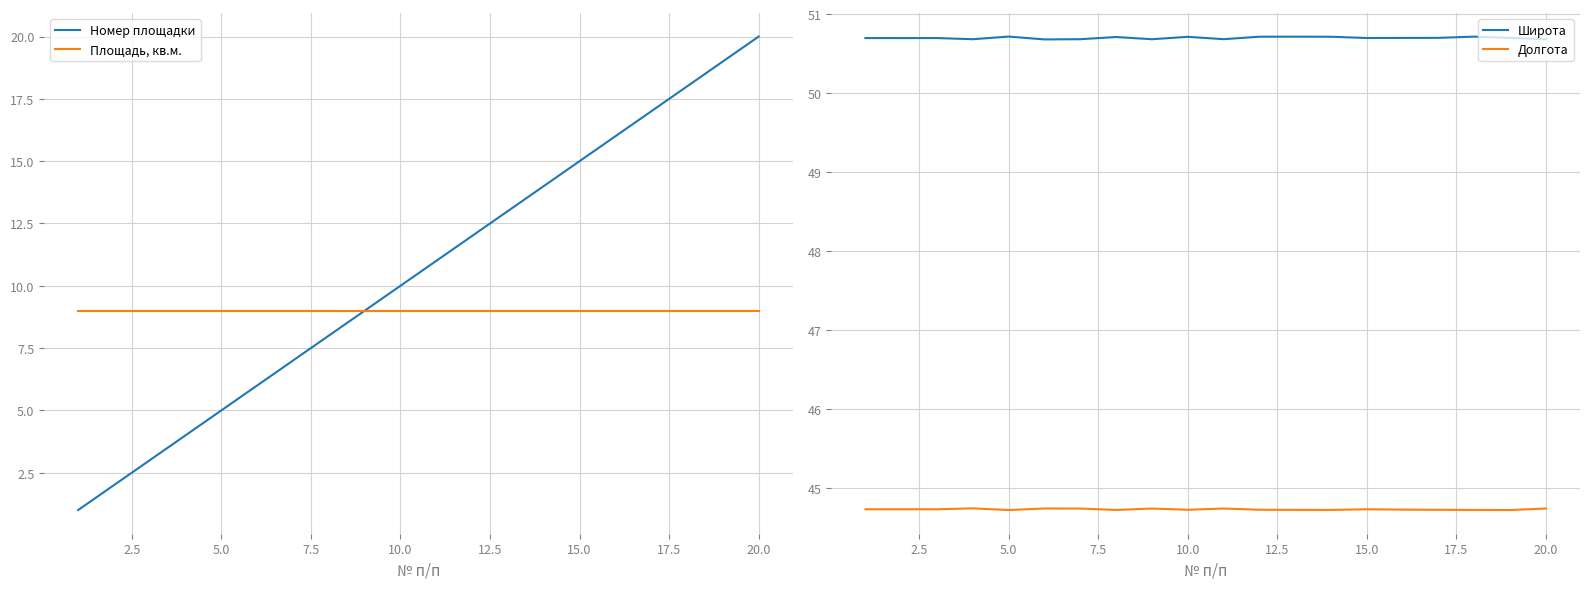

Read the Долгота value at 5.0.

44.7